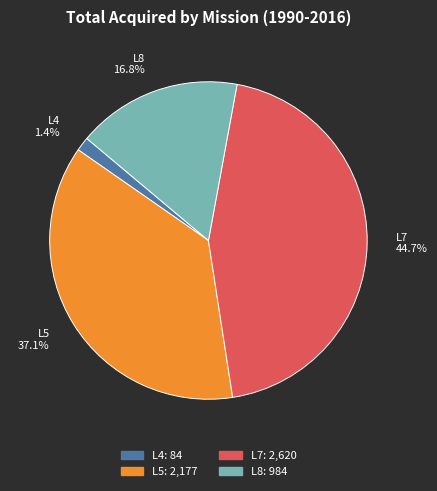

Is L7 the majority of the pie?

No